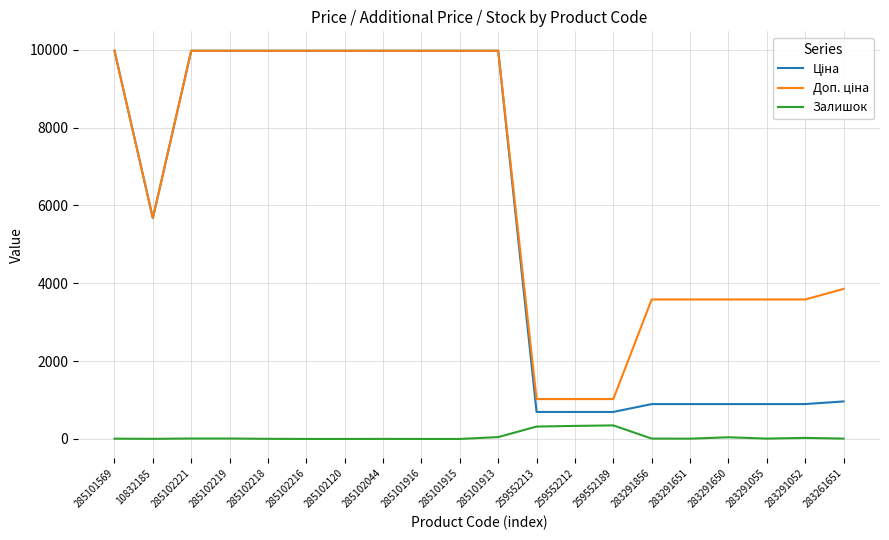

What is the greatest value displayed?

9975.0